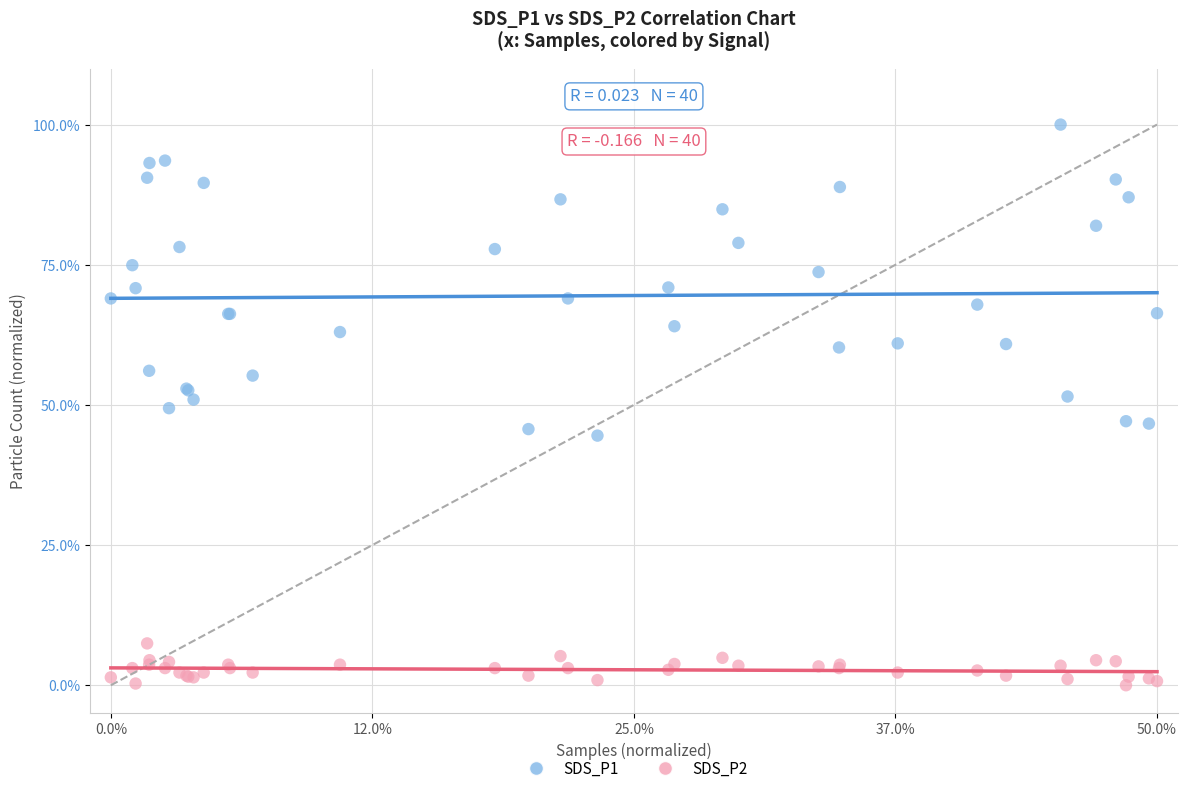

What are all the series names shown in the legend?

SDS_P1, SDS_P2